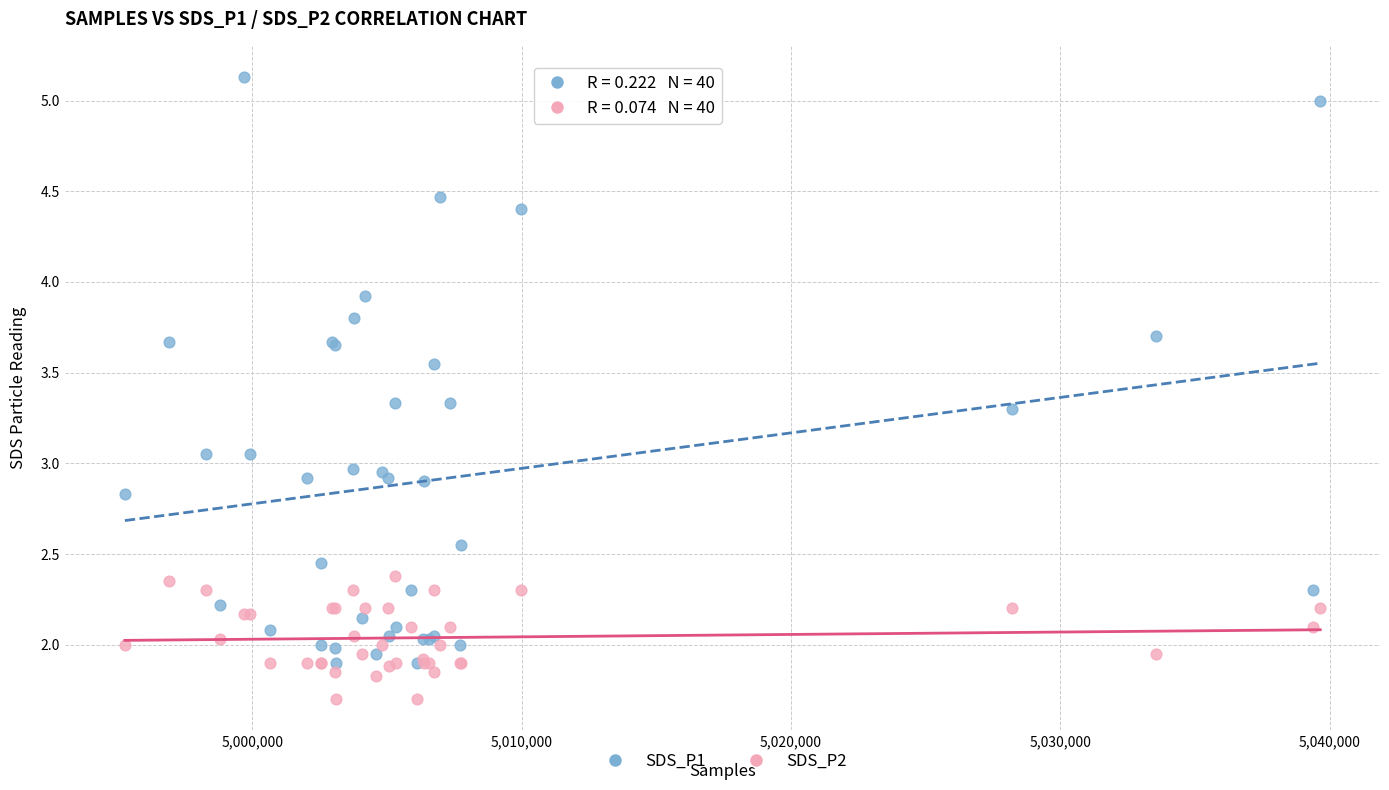

What are all the series names shown in the legend?

SDS_P1, SDS_P2